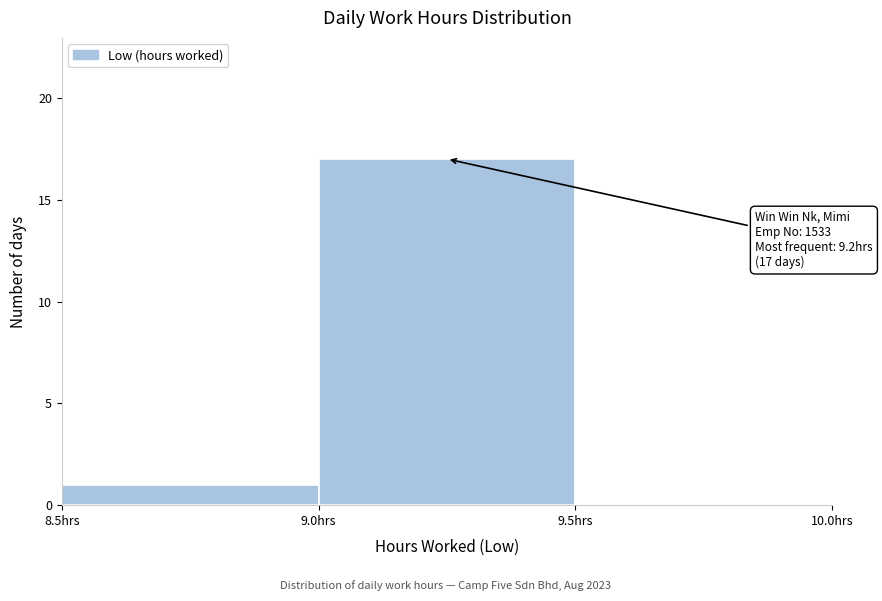

Over which range of the x-axis is the bar tallest?

9.0 to 9.5